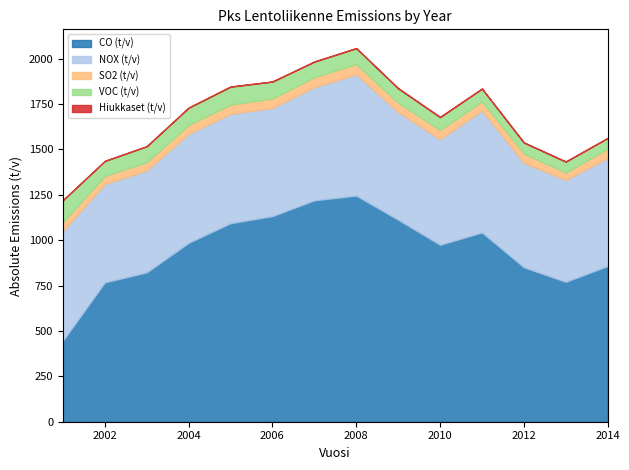

Reading left to right, what are all the values shown in this chart?

CO (t/v): 2001=447	2002=768	2003=823	2004=986	2005=1094	2006=1133	2007=1220	2008=1246	2009=1113	2010=975	2011=1043	2012=851	2013=771	2014=858
NOX (t/v): 2001=605	2002=542	2003=562	2004=600	2005=603	2006=596	2007=624	2008=668	2009=594	2010=582	2011=672	2012=576	2013=562	2014=596
SO2 (t/v): 2001=47	2002=44	2003=45	2004=49	2005=50	2006=52	2007=54	2008=56	2009=50	2010=50	2011=50	2012=50	2013=40	2014=50
VOC (t/v): 2001=122	2002=83	2003=88	2004=95	2005=99	2006=93	2007=86	2008=88	2009=80	2010=71	2011=70	2012=61	2013=60	2014=59
Hiukkaset (t/v): 2001=0	2002=0	2003=0	2004=1	2005=1	2006=1	2007=1	2008=1	2009=1	2010=2	2011=1	2012=1	2013=1	2014=1